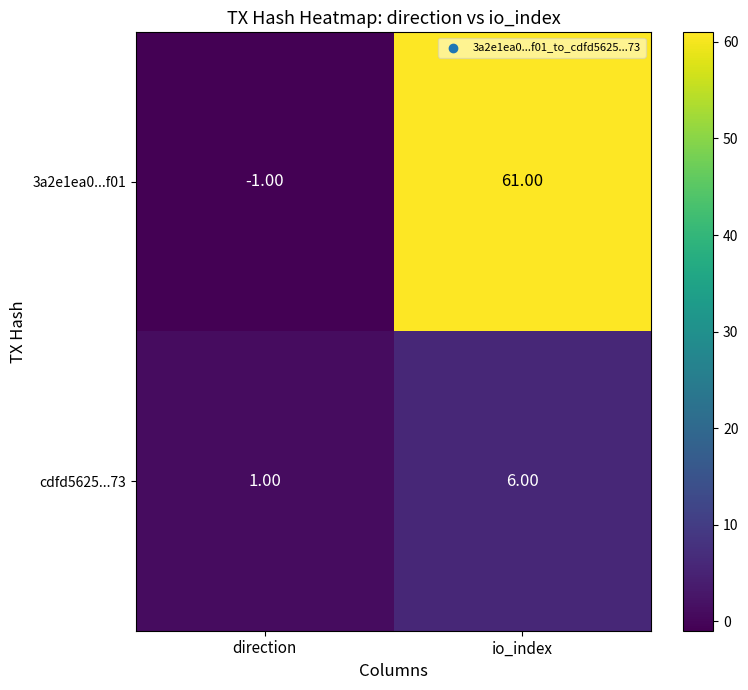

What is the difference between the maximum and minimum values in the 3a2e1ea0...f01 series?

62